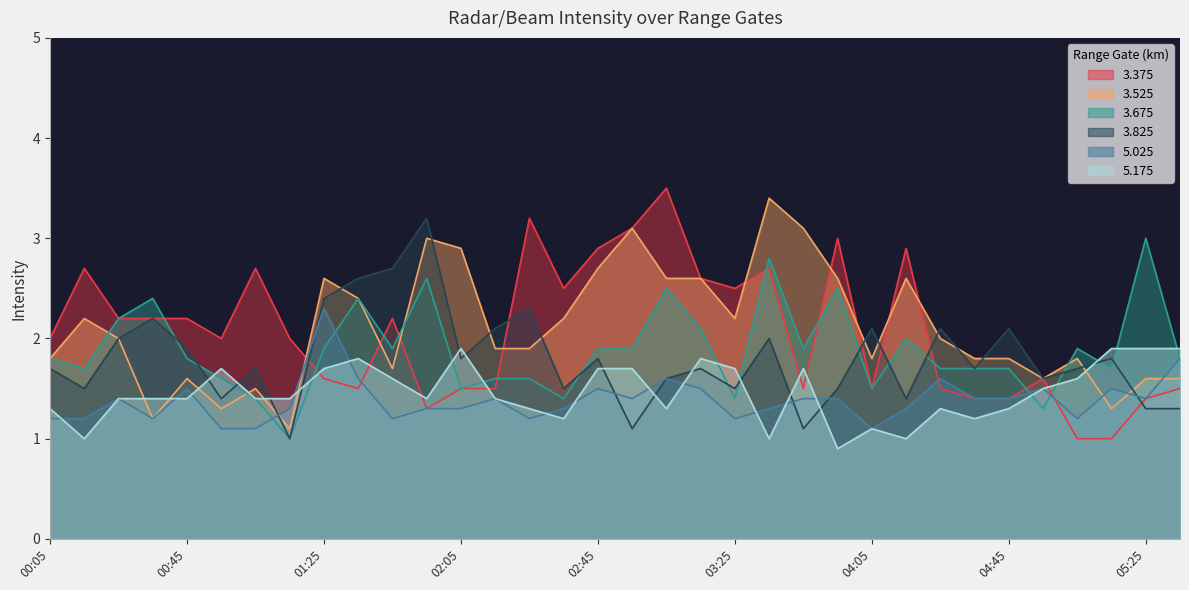

Is it true that 3.525 equals 1.9 at 00:55?

False